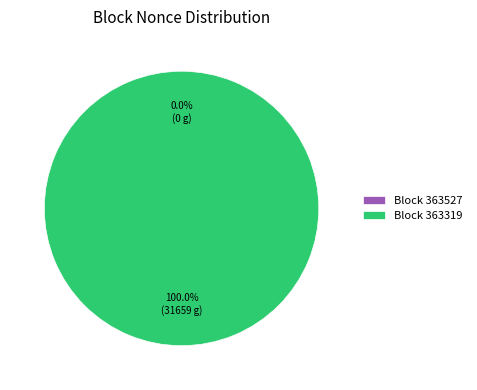

Rank the categories by value from highest to lowest.

363319, 363527